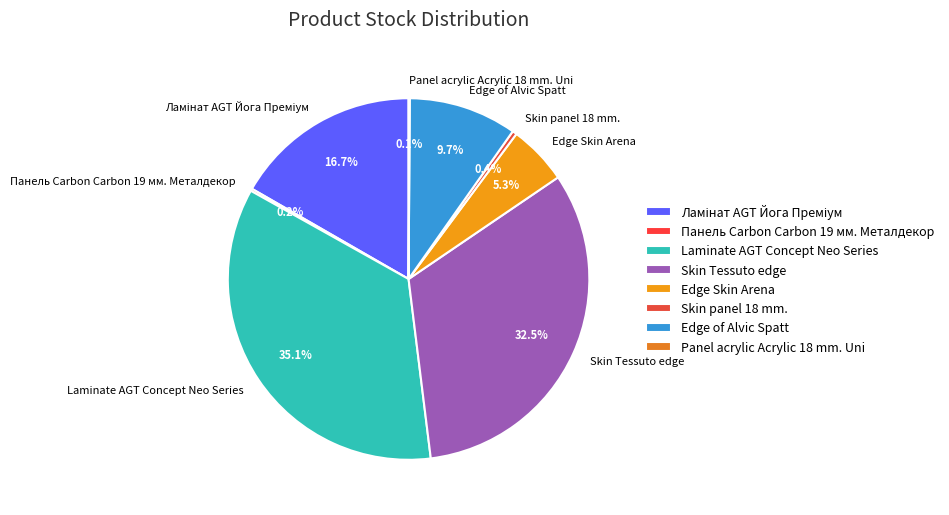

What percentage do Edge Skin Arena and Laminate AGT Concept Neo Series together represent?

40.4%